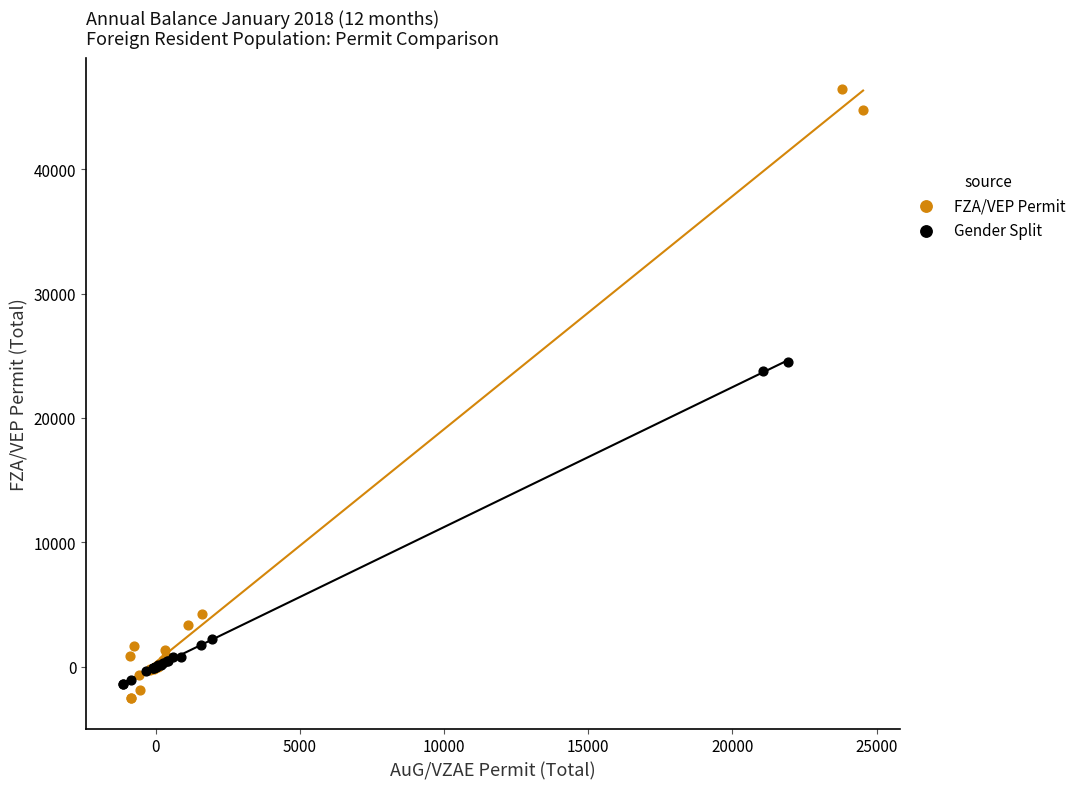

Which series has the largest Y range (max minus min)?

FZA/VEP Permit